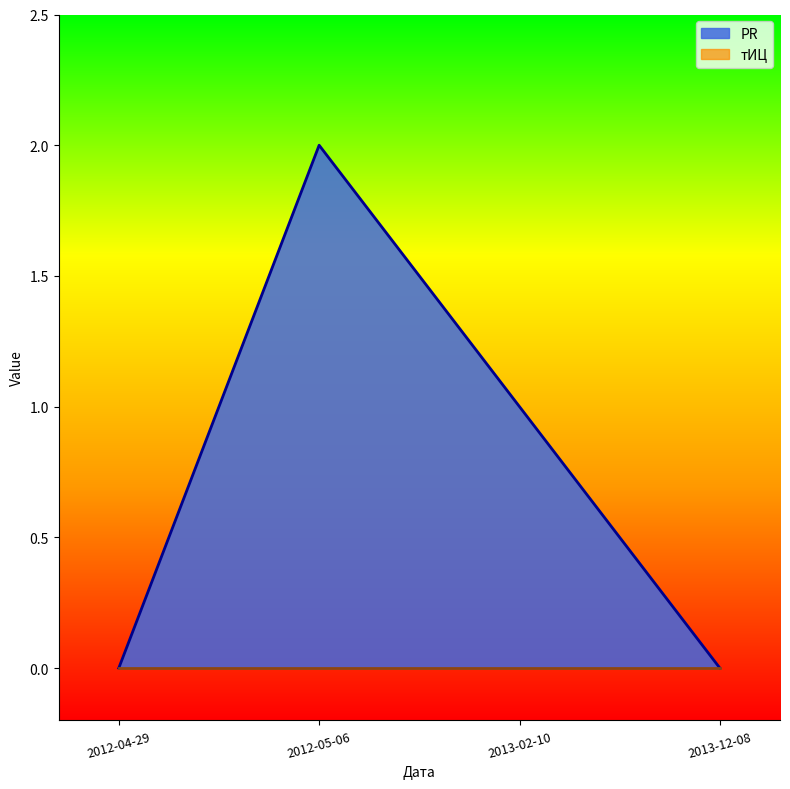

Does the chart display data point markers on the line(s)?

No